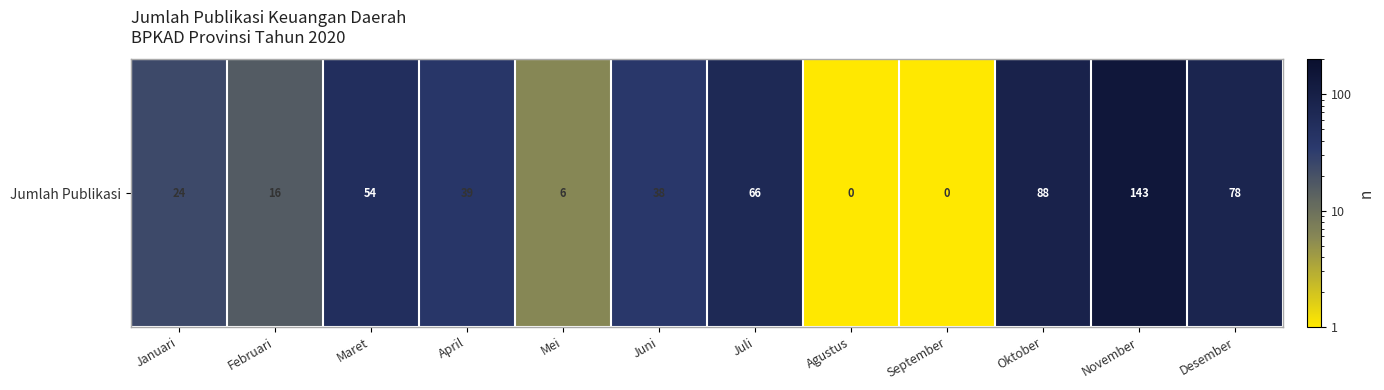

Is it true that the value at November is 143.0?

True